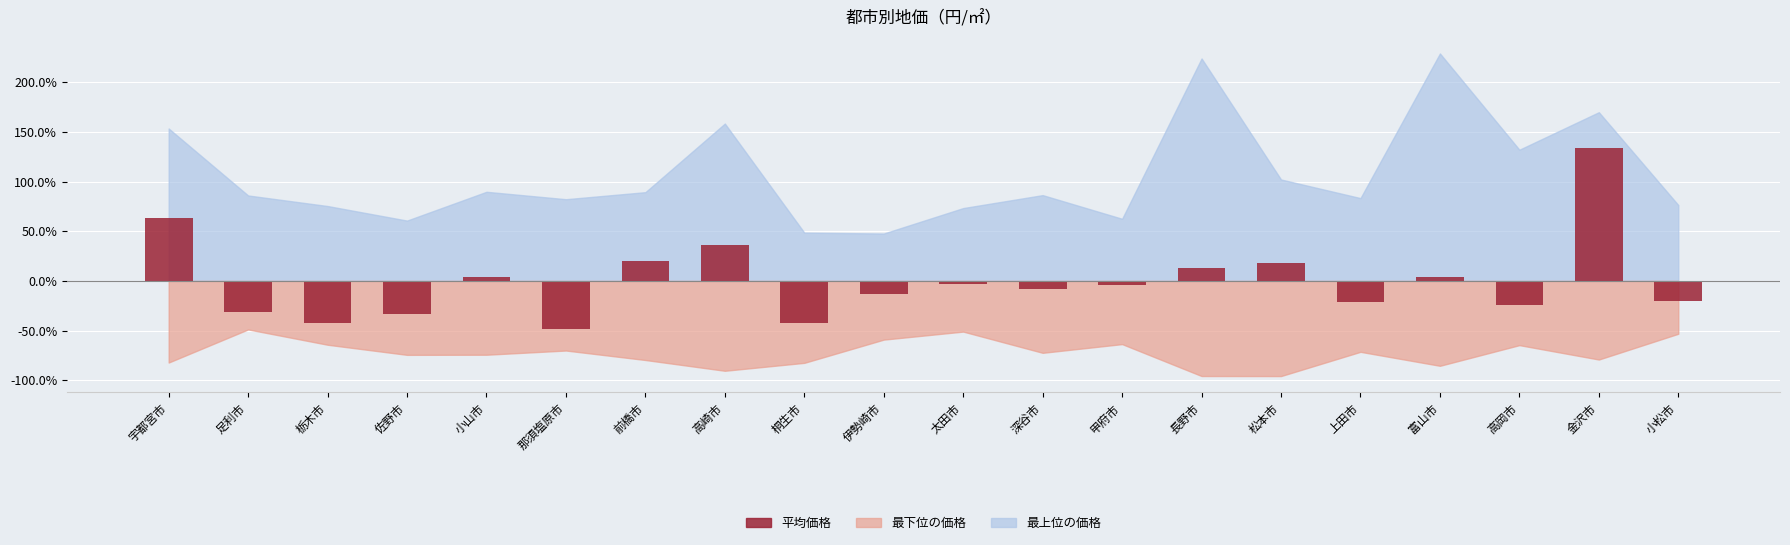

True or false: the data shows -24.2 at 高岡市.

True